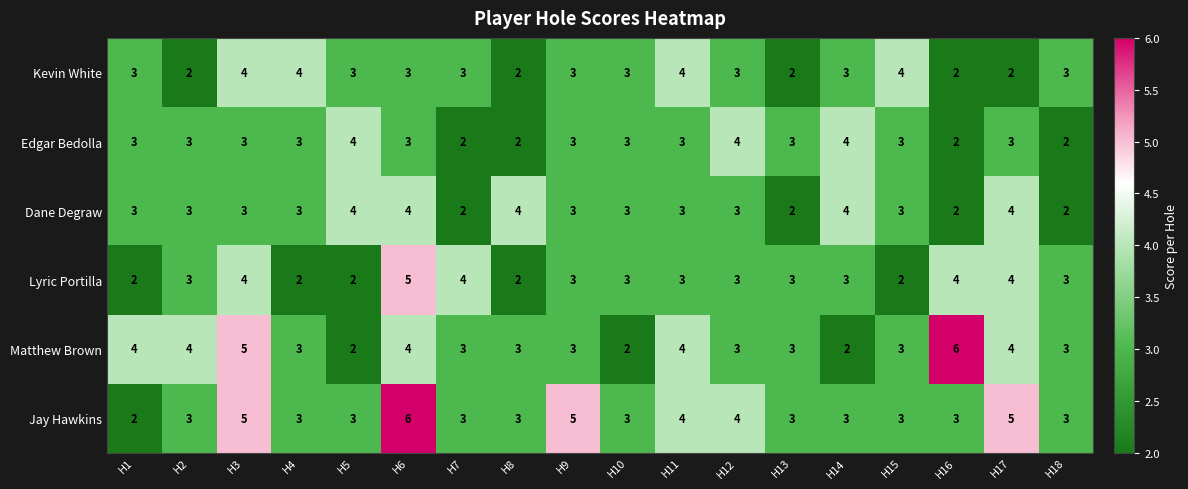

What is the greatest value displayed?

6